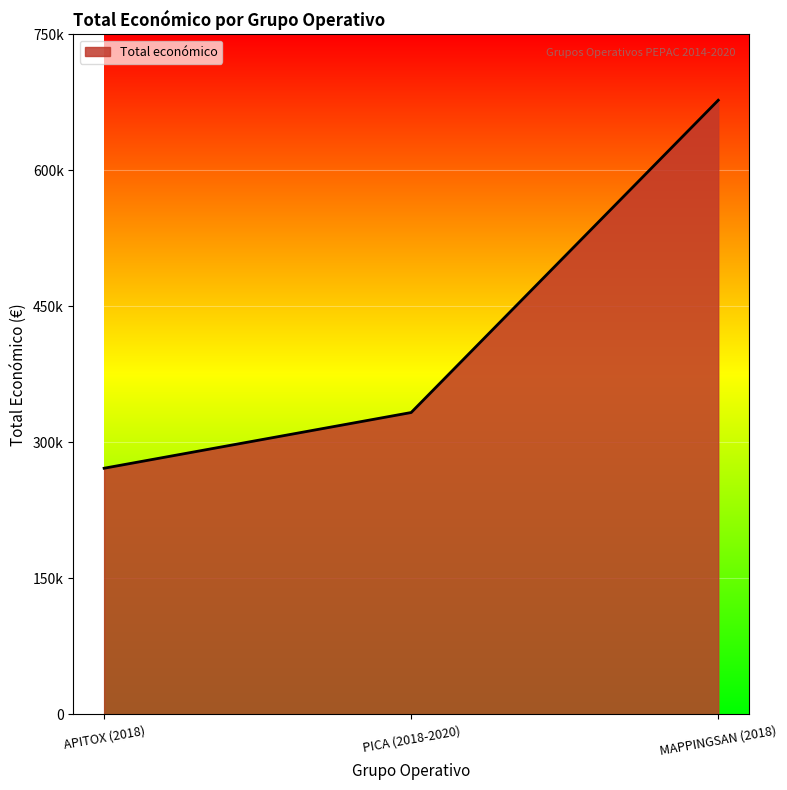

At which category does the chart reach its minimum across all series?

APITOX (2018)